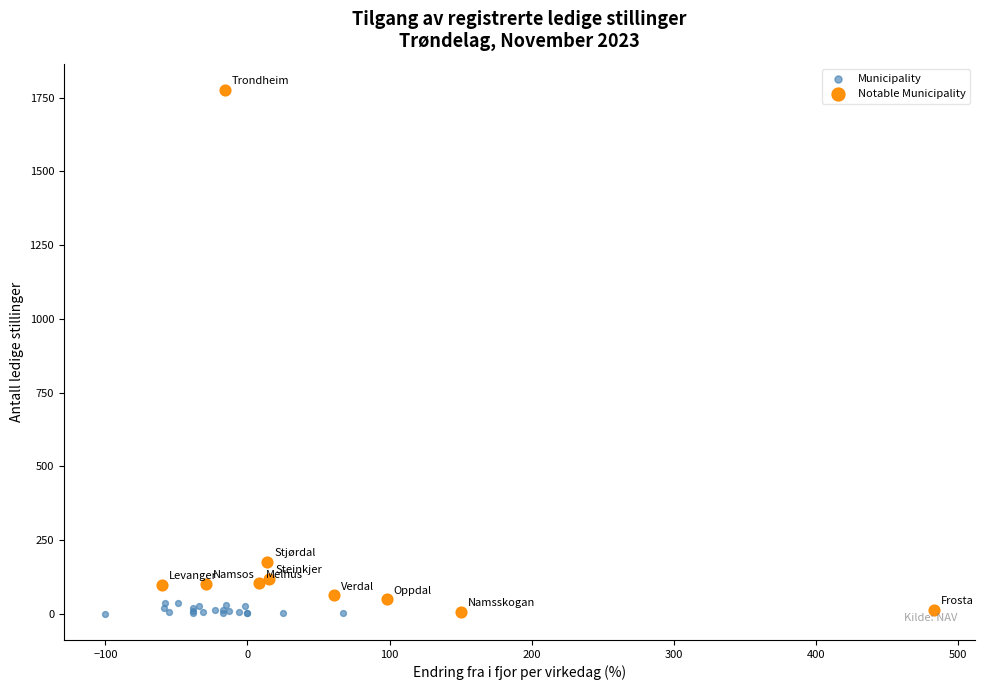

Which series has the largest Y range (max minus min)?

Notable Municipality